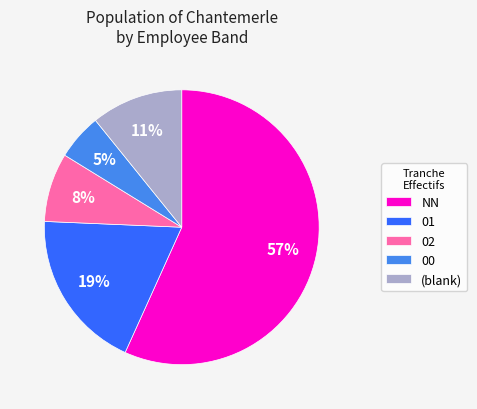

Which has a higher value, (blank) or NN?

NN